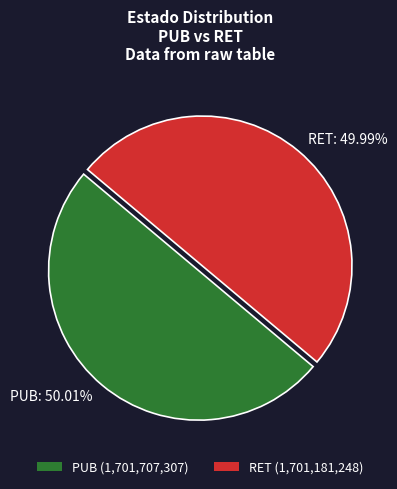

Combined, do PUB and RET account for over 50%?

Yes